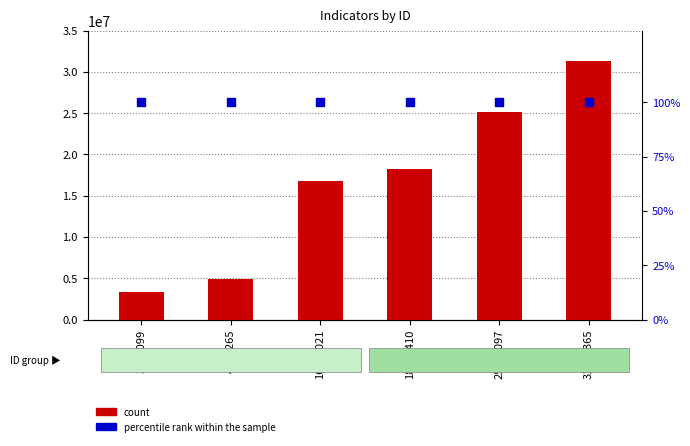

Which series has the largest total across all categories?

count